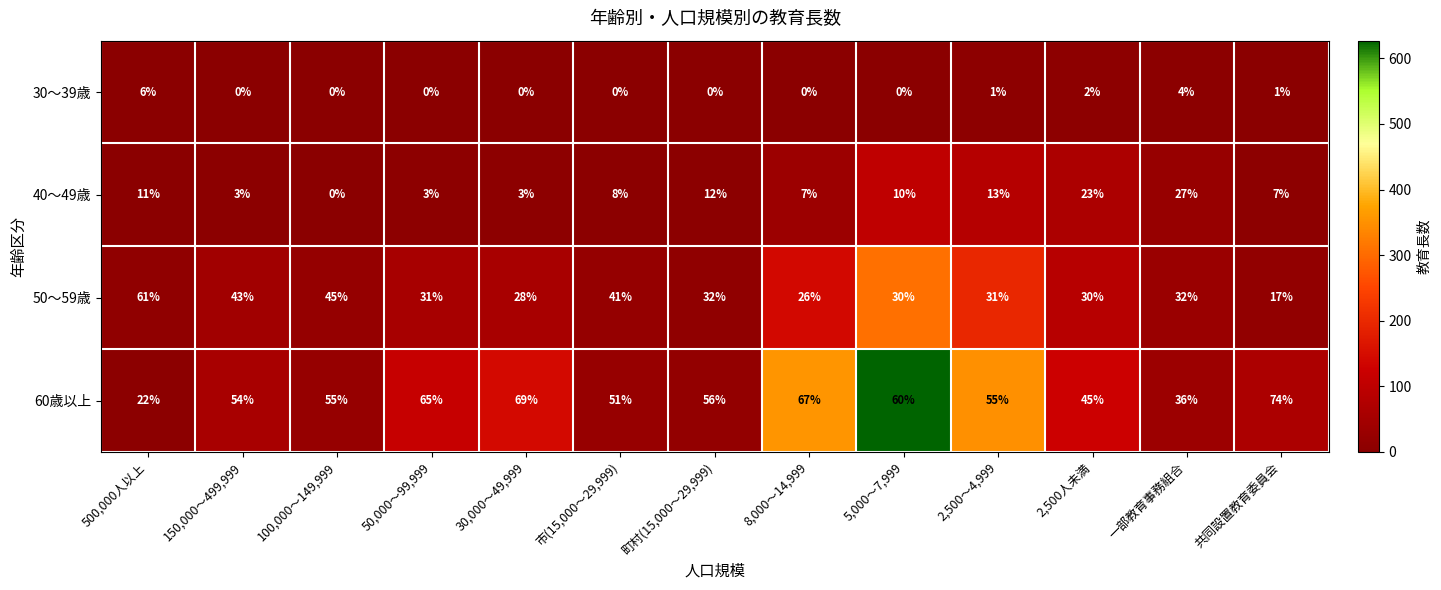

What is the total value across all series at 8,000～14,999?

100